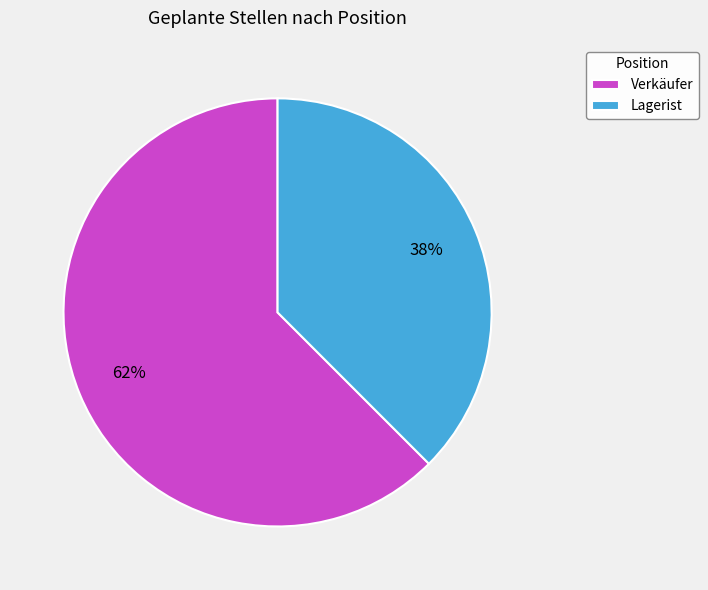

Which has a higher value, Lagerist or Verkäufer?

Verkäufer